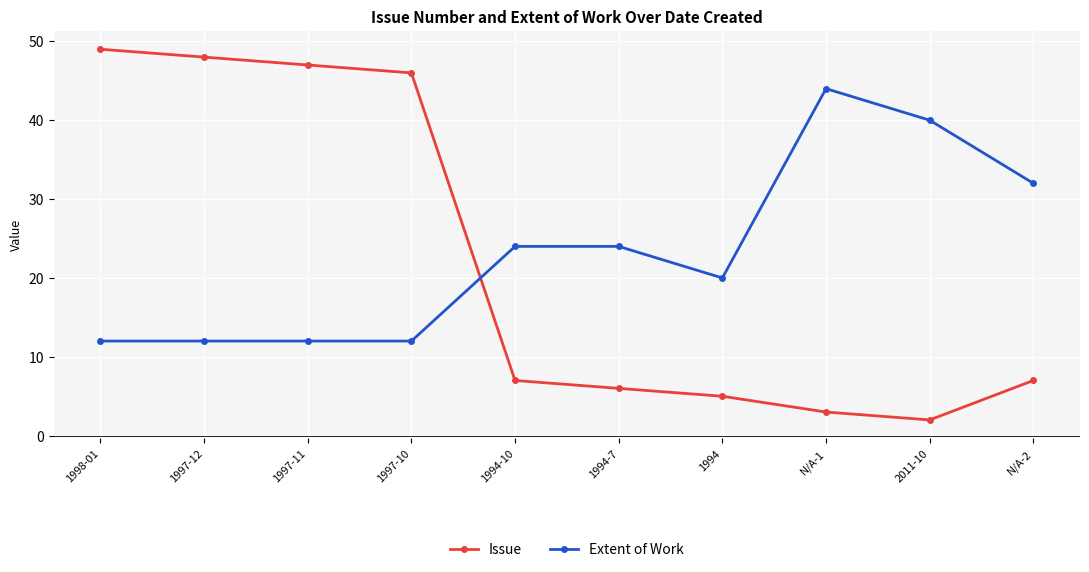

Reading right to left, extract all data points from this chart.

Issue: 7	2	3	5	6	7	46	47	48	49
Extent of Work: 32	40	44	20	24	24	12	12	12	12